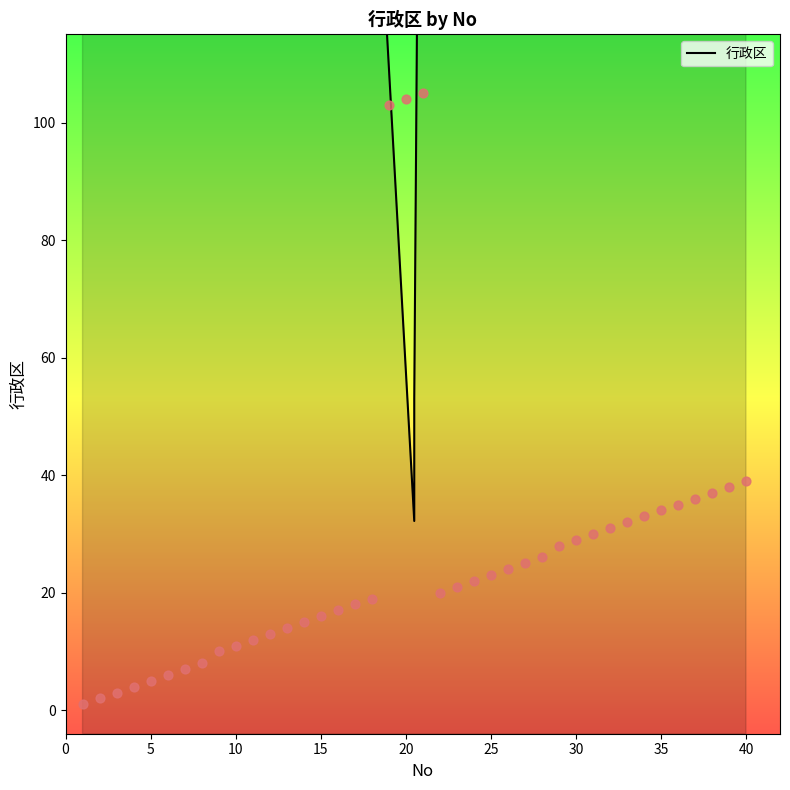

Approximately how many times larger is the value at 27 compared to 9?

2.5